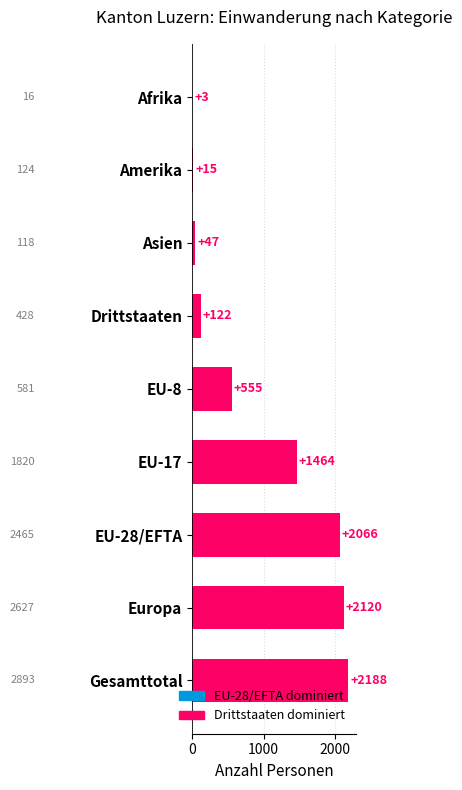

Which label corresponds to the largest value in the chart?

Gesamttotal